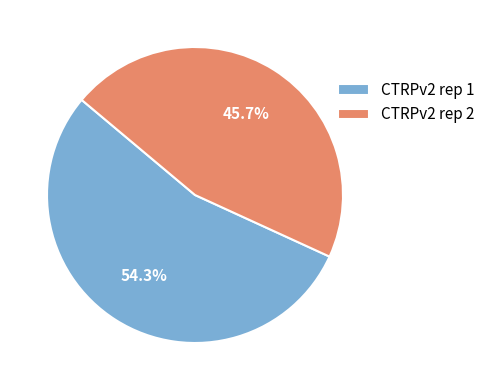

Which has a higher value, CTRPv2 rep 1 or CTRPv2 rep 2?

CTRPv2 rep 1